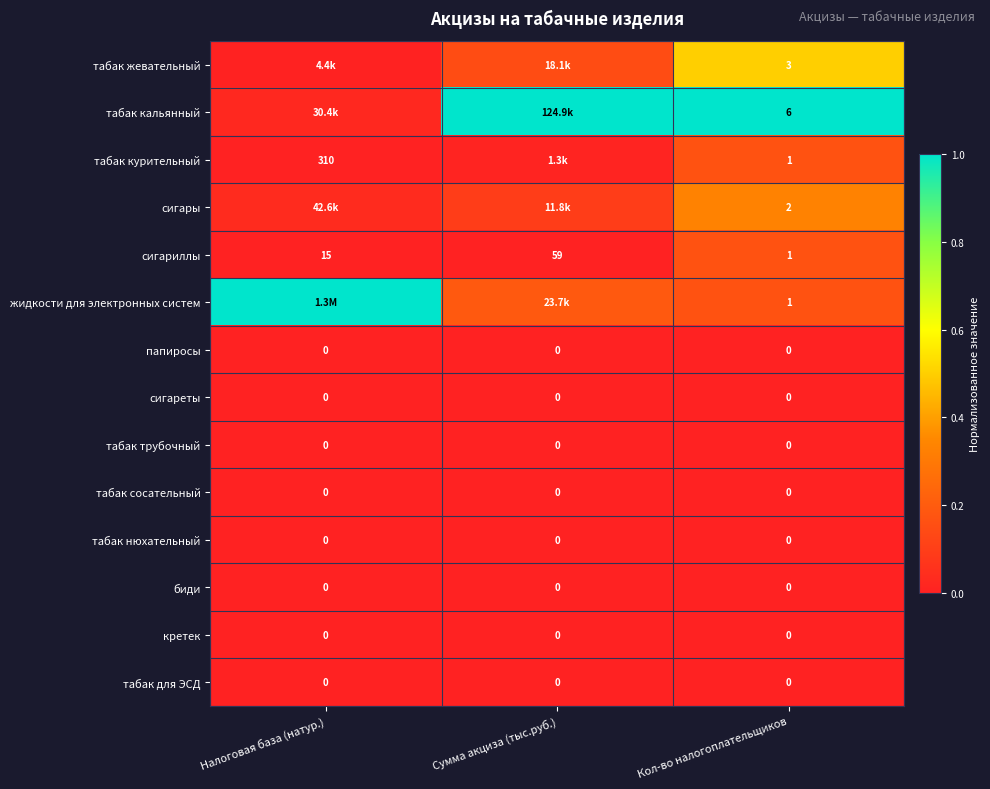

Count the number of data series in this chart.

14